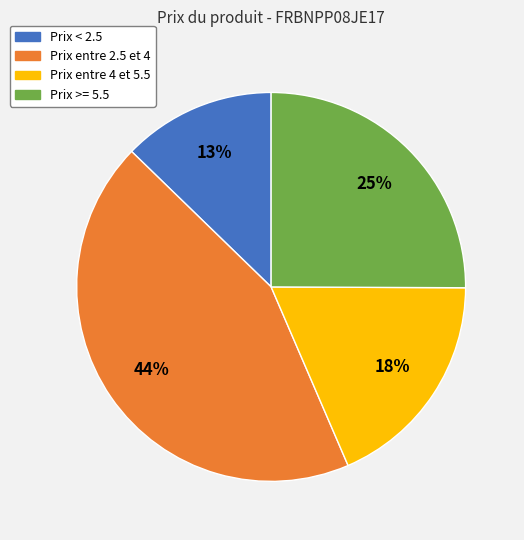

Rank the categories by value from highest to lowest.

Prix entre 2.5 et 4, Prix >= 5.5, Prix entre 4 et 5.5, Prix < 2.5